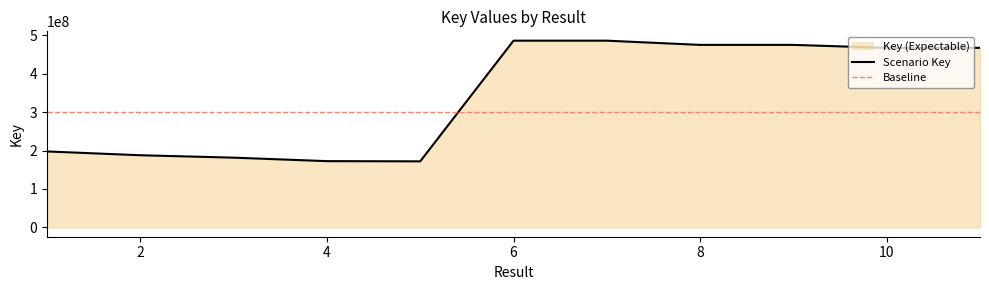

What is the value of the 1st point from the left?

197603414